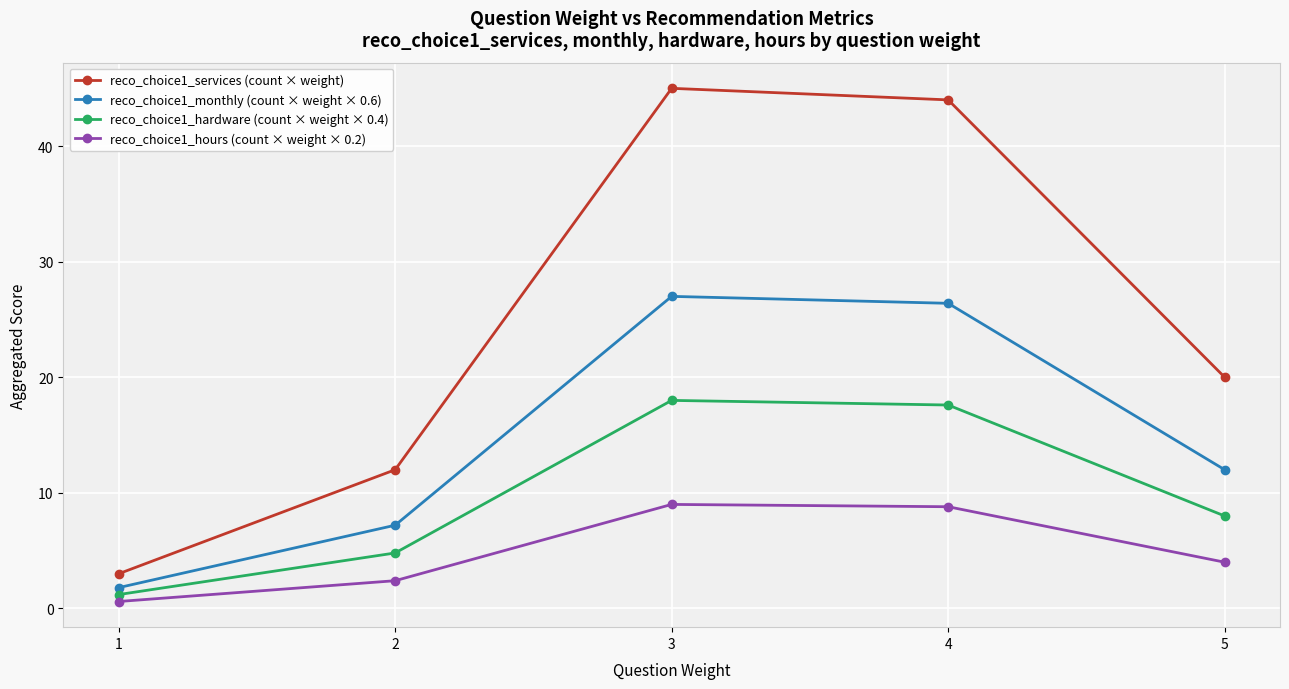

Where does the reco_choice1_hours (count × weight × 0.2) series first go above 4?

3